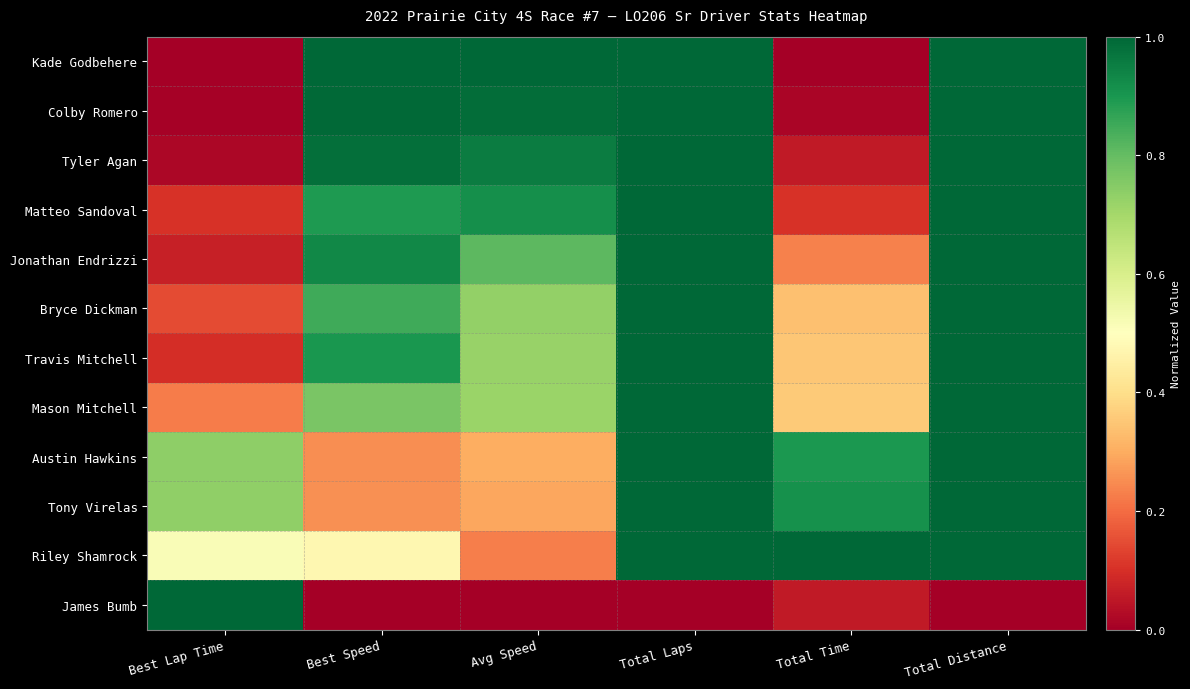

Which series has the widest spread of values?

Kade Godbehere